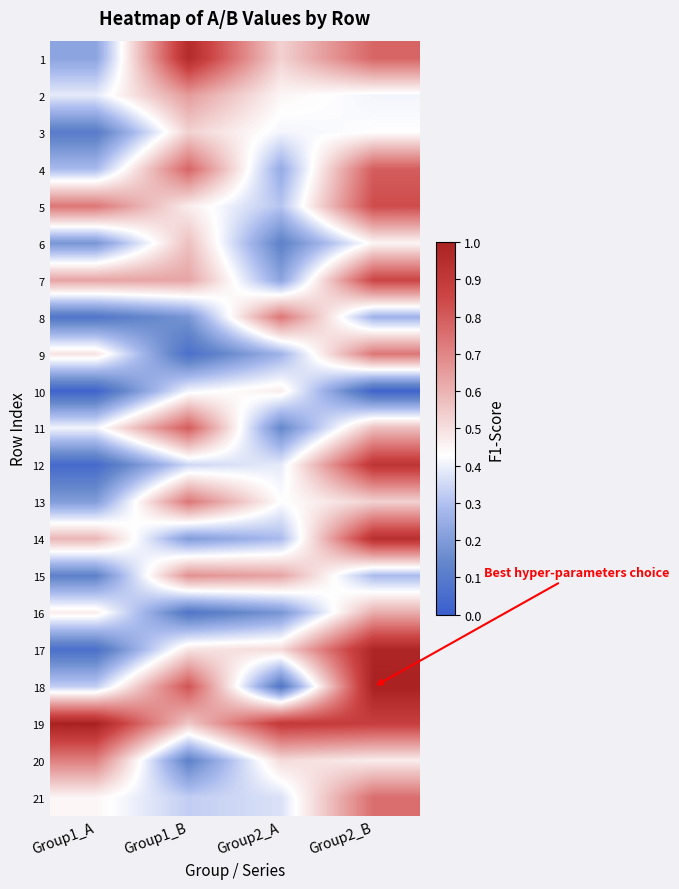

At Group1_B, list the series in order from largest to smallest.

1, 18, 11, 4, 13, 15, 2, 7, 6, 19, 3, 17, 5, 10, 12, 21, 14, 8, 20, 16, 9